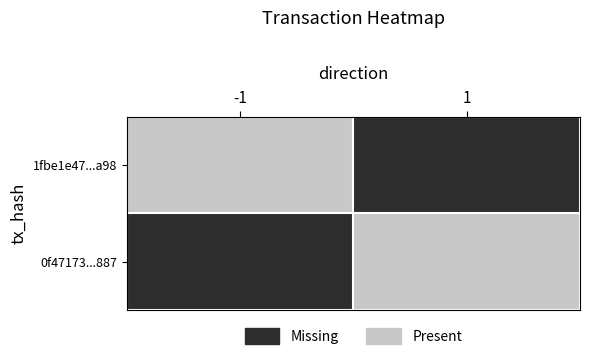

Count the number of categories in the chart.

2